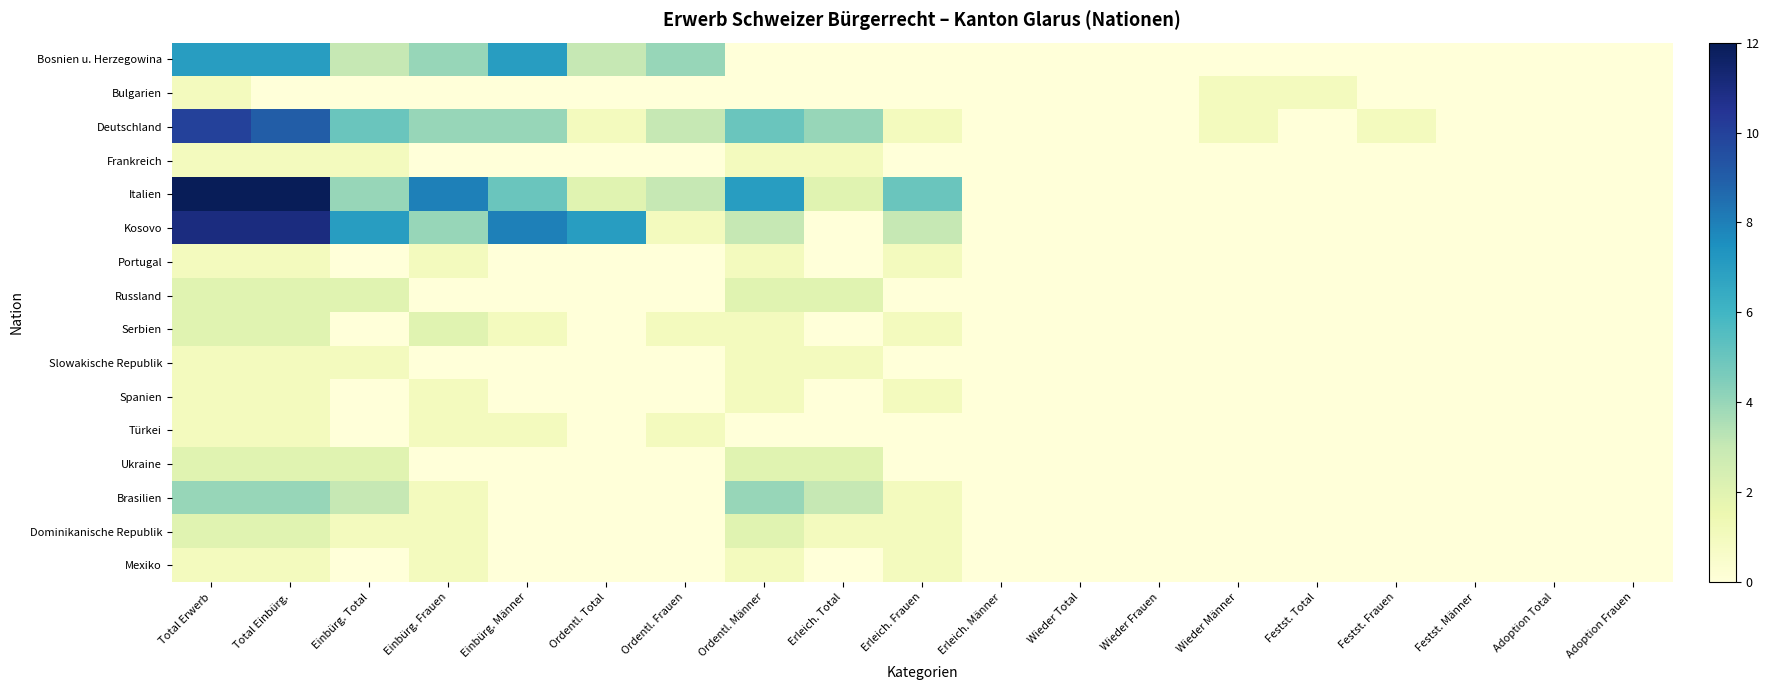

How many categories are shown in the chart?

19